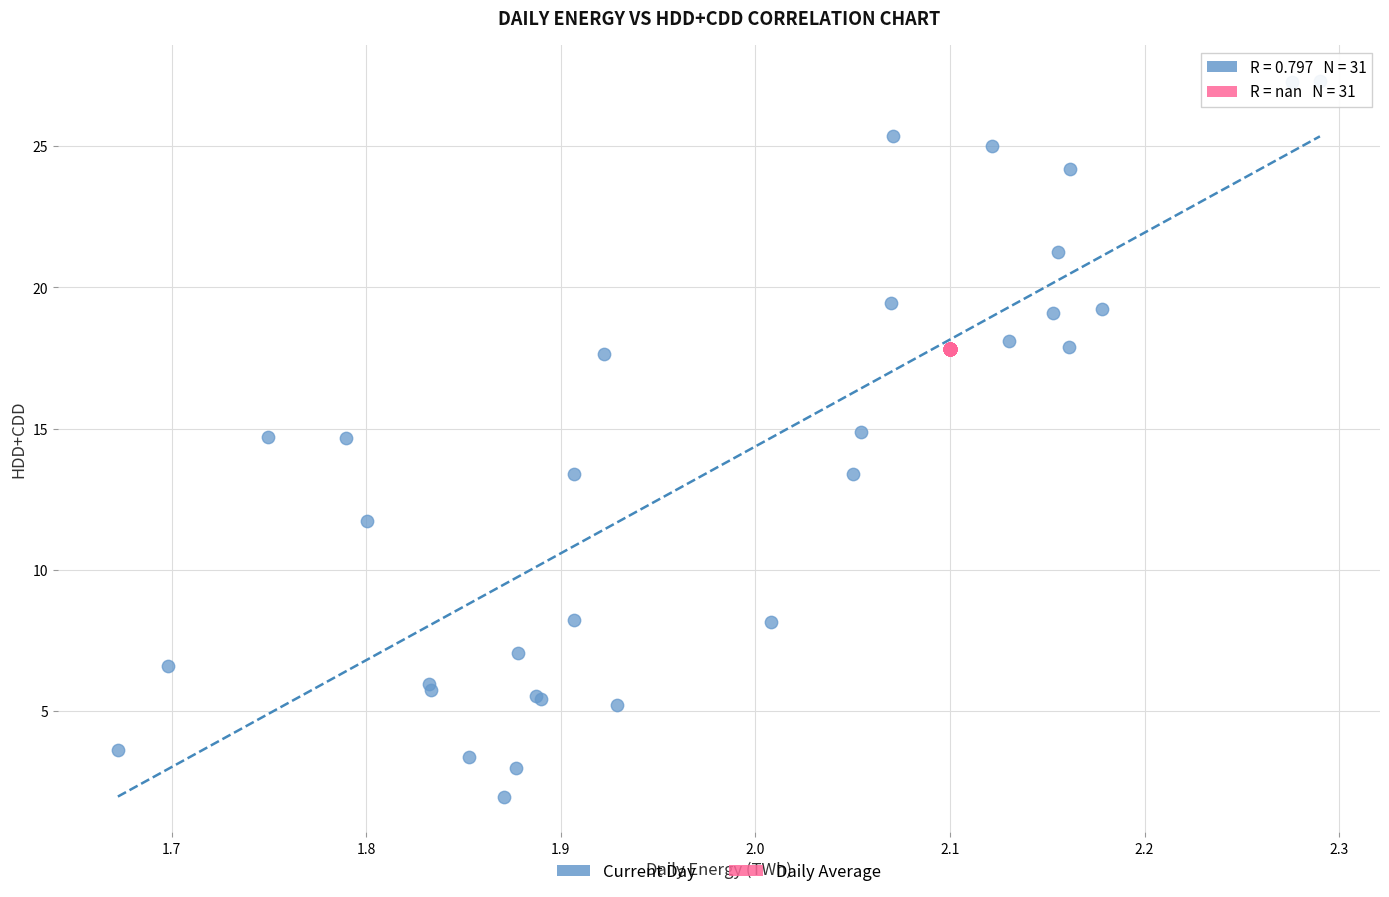

Which series contains the lowest Y value?

Current Day